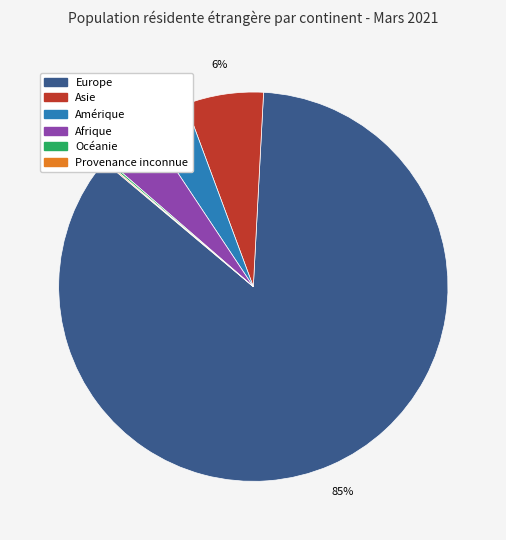

Is it true that Afrique is 4% of the pie?

True